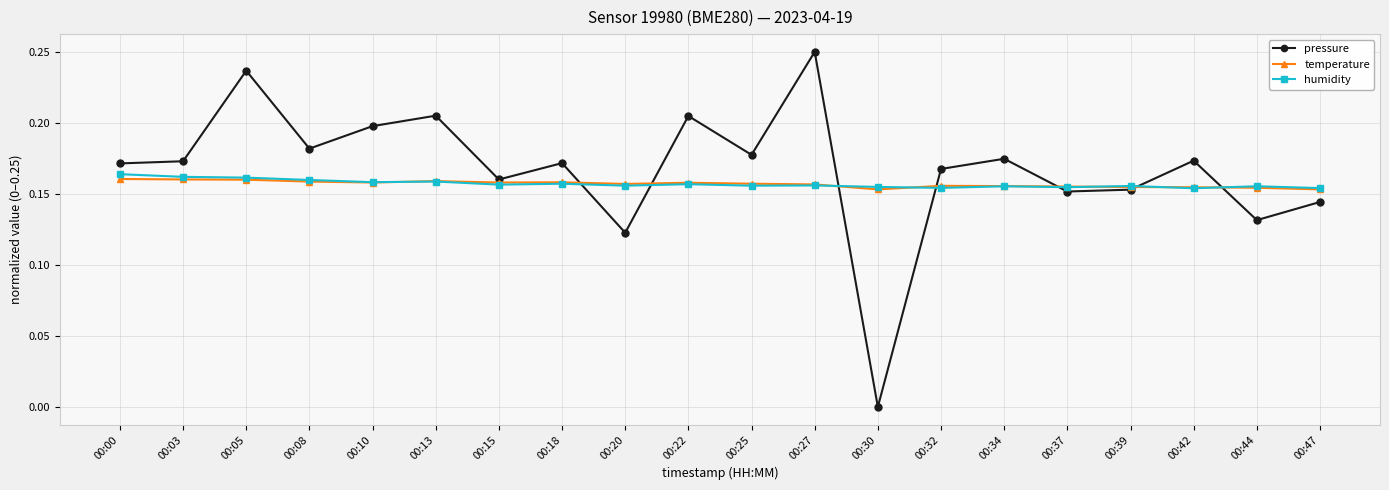

True or false: temperature has more than 2 interior local peaks.

True